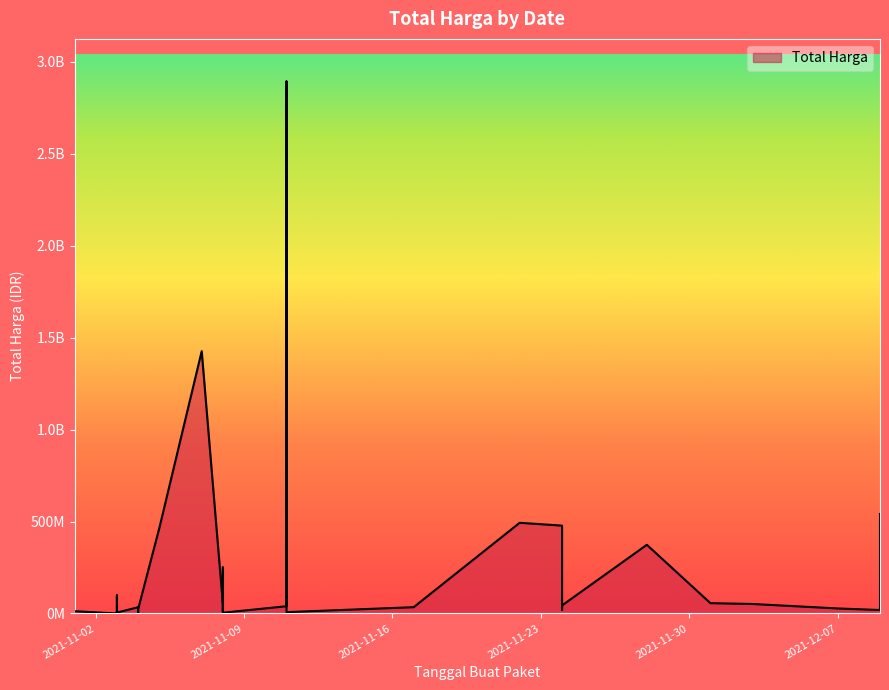

What is the value of the 2nd point from the left?

49730040